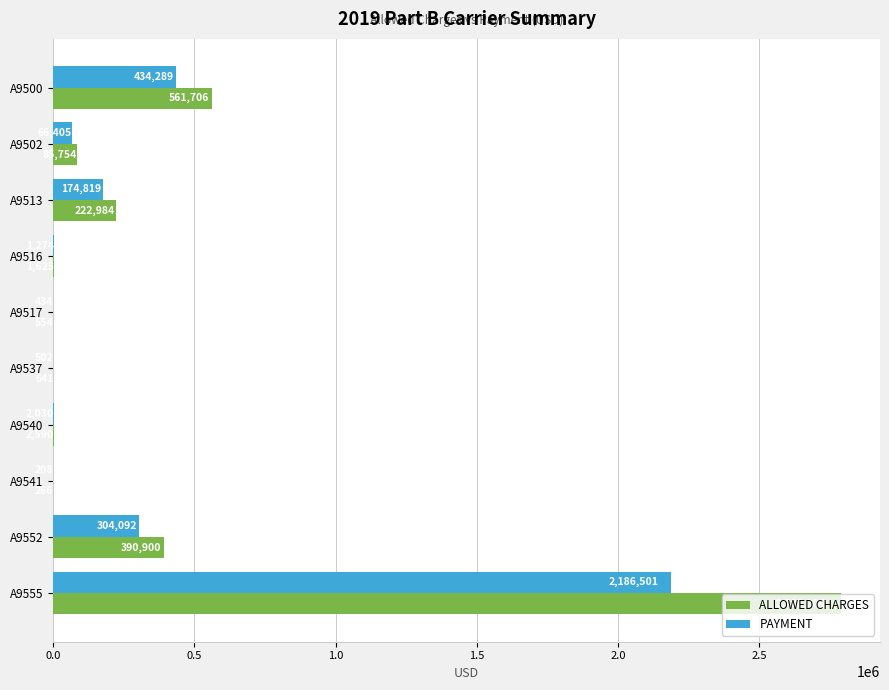

Is it true that PAYMENT equals 66405.3 at A9502?

True